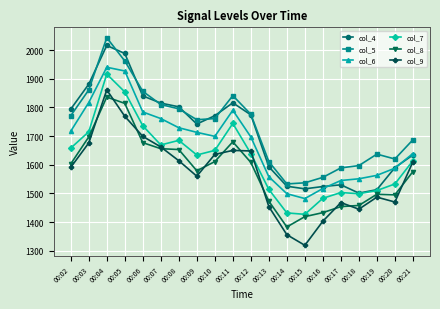

How many categories are shown in the chart?

20